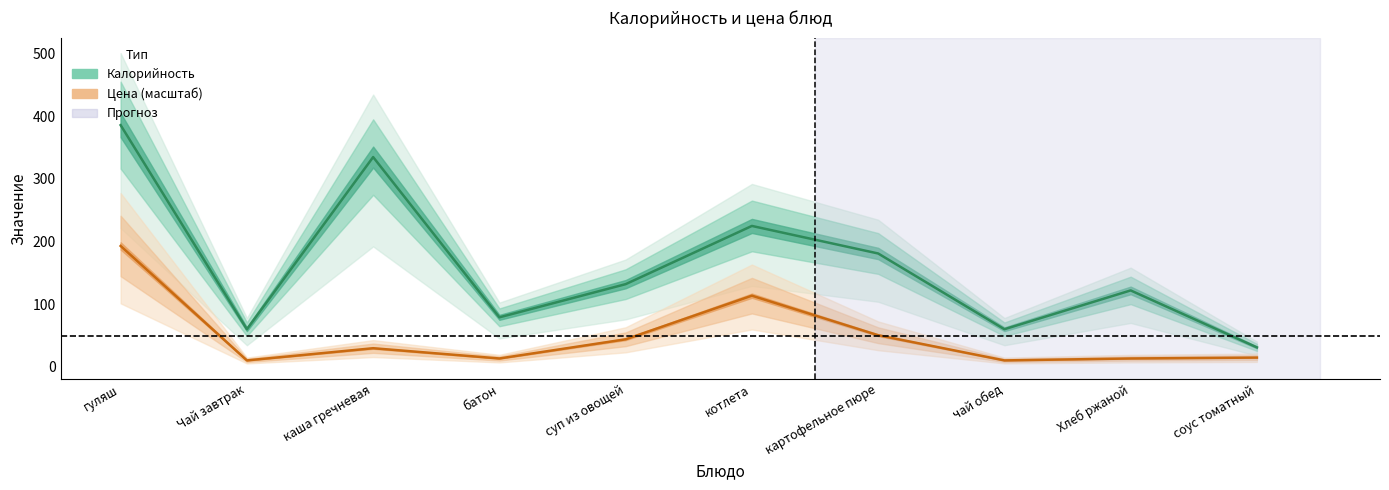

What is the total value across all series at Хлеб ржаной?

135.3